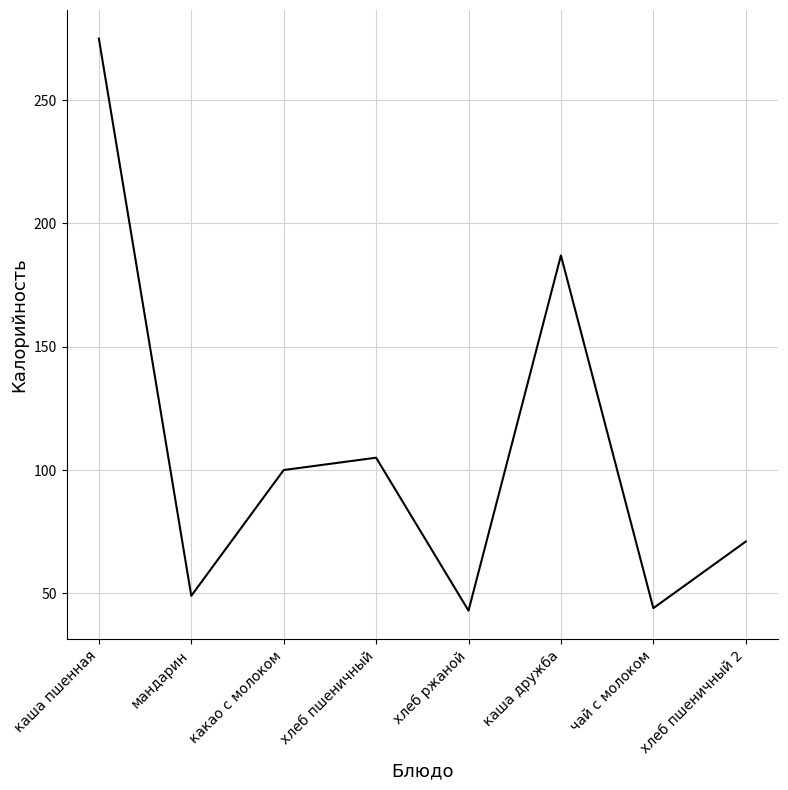

Count the number of data series in this chart.

1